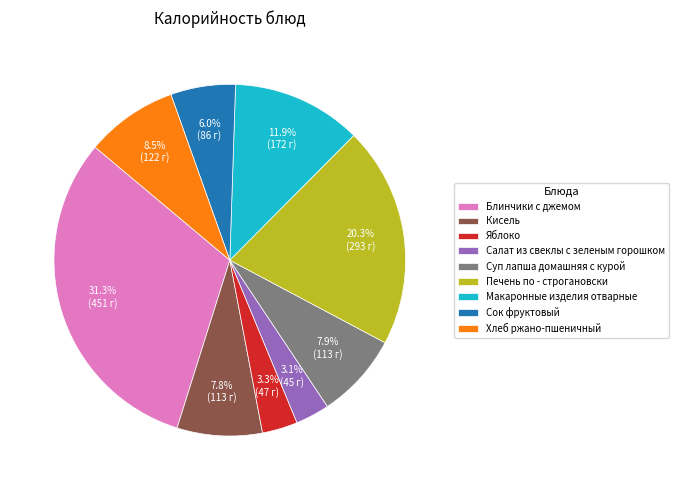

To the nearest percent, what is the combined percentage of Кисель and Яблоко?

11%